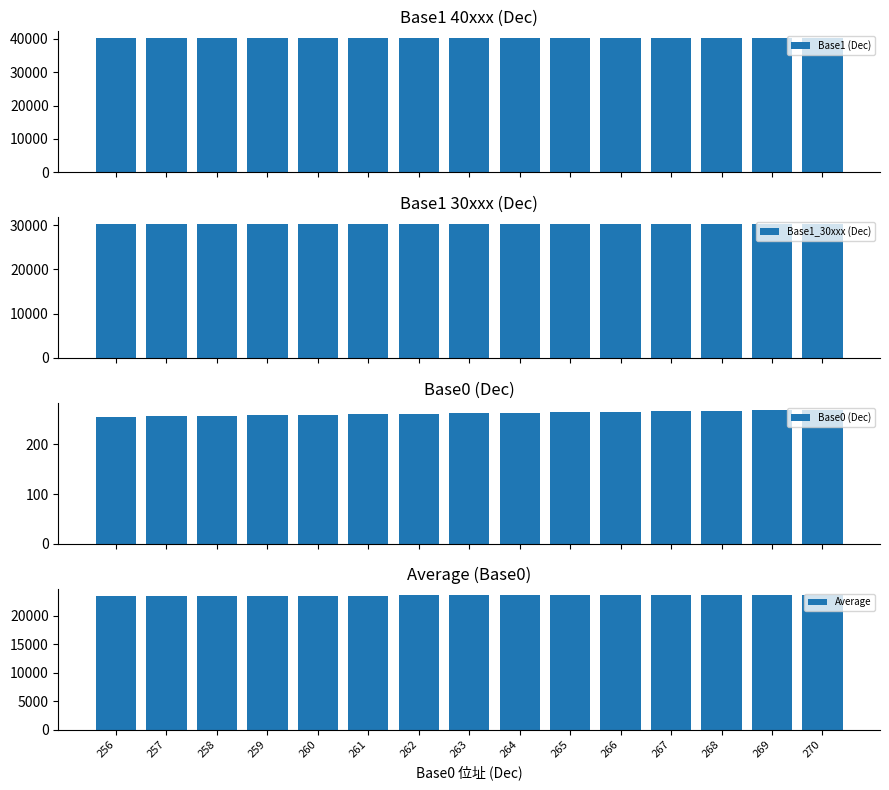

Is it true that Average equals 40109 at 259?

False